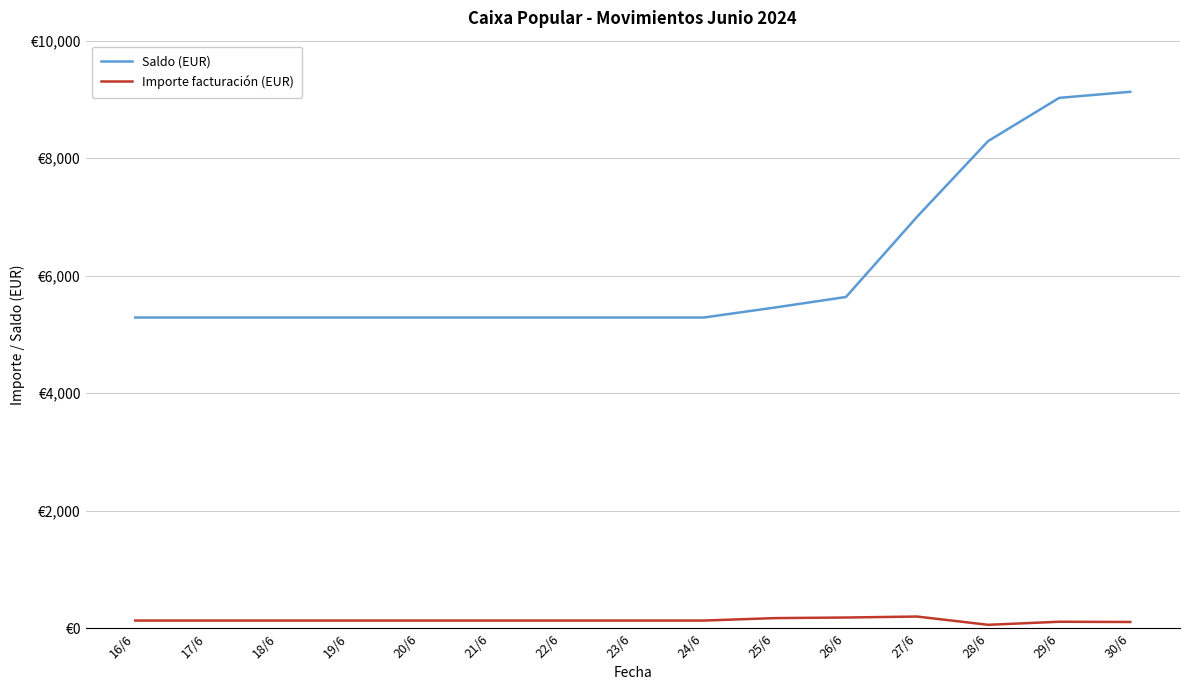

Where is the first local maximum for Importe facturación (EUR)?

27/6